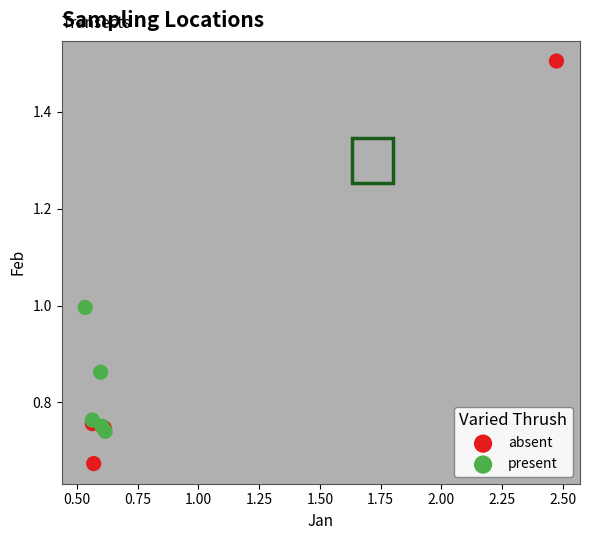

Which series reaches the maximum Y coordinate?

absent